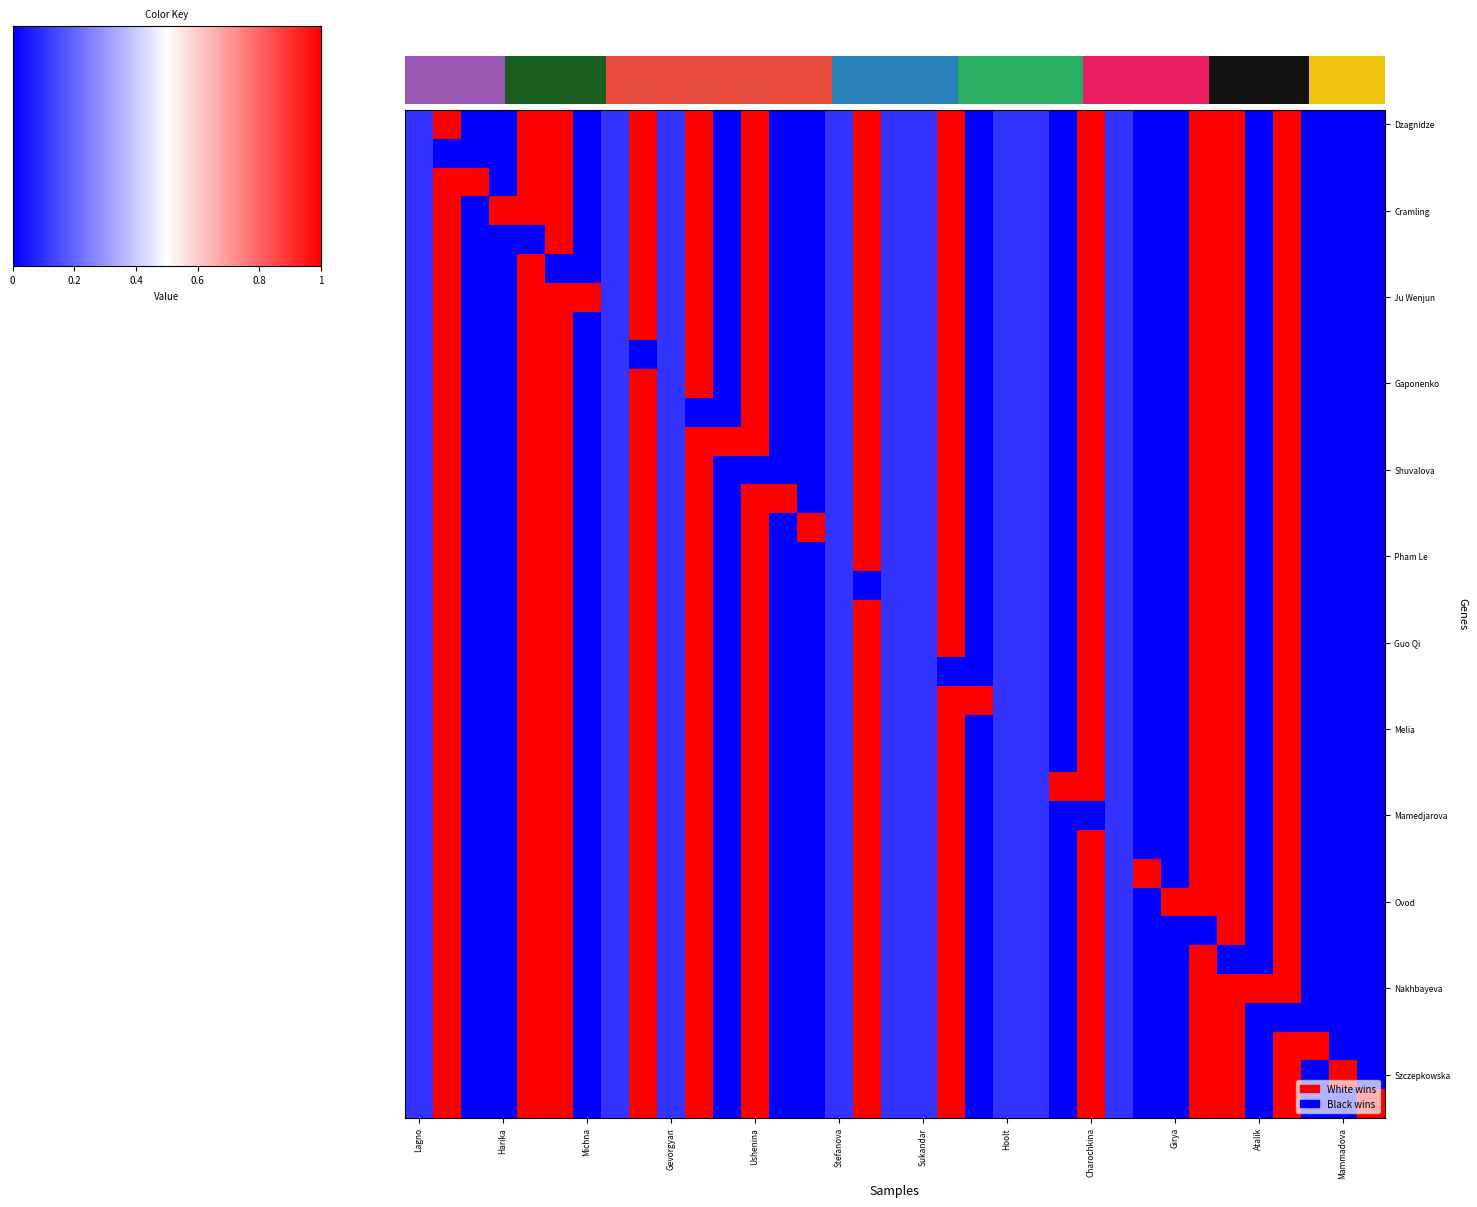

True or false: Result_Black has a value of 1.7 at 11.

False